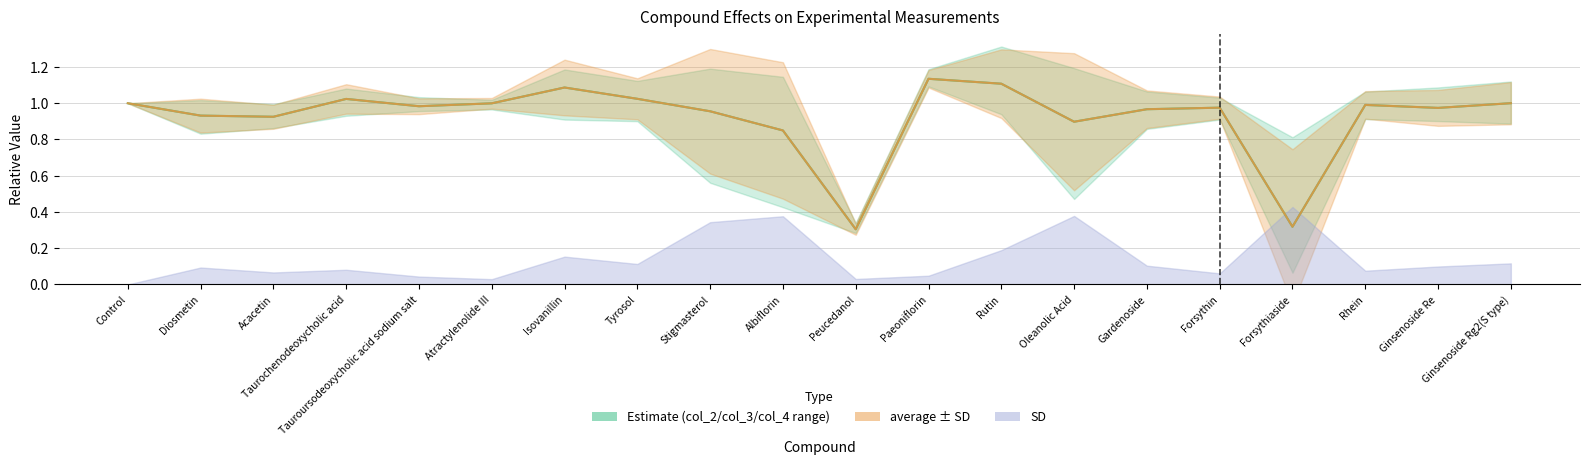

What is the label of the 11th point from the left?

Peucedanol